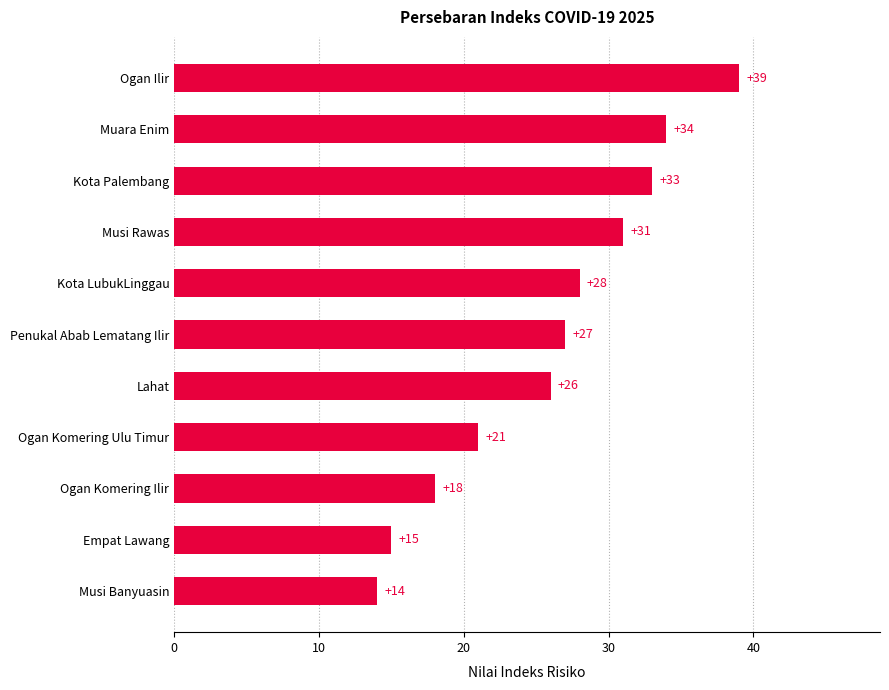

Reading top to bottom, extract all data points from this chart.

39	34	33	31	28	27	26	21	18	15	14